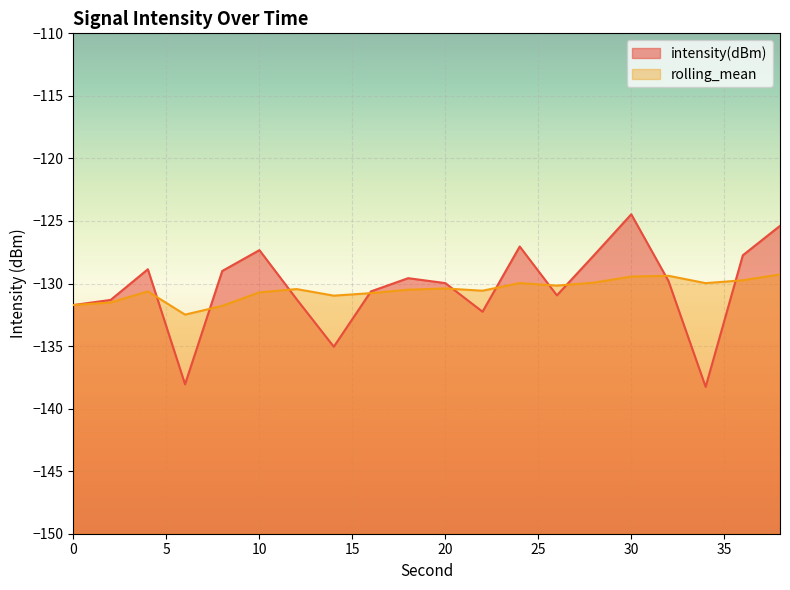

Which series has the widest spread of values?

intensity(dBm)